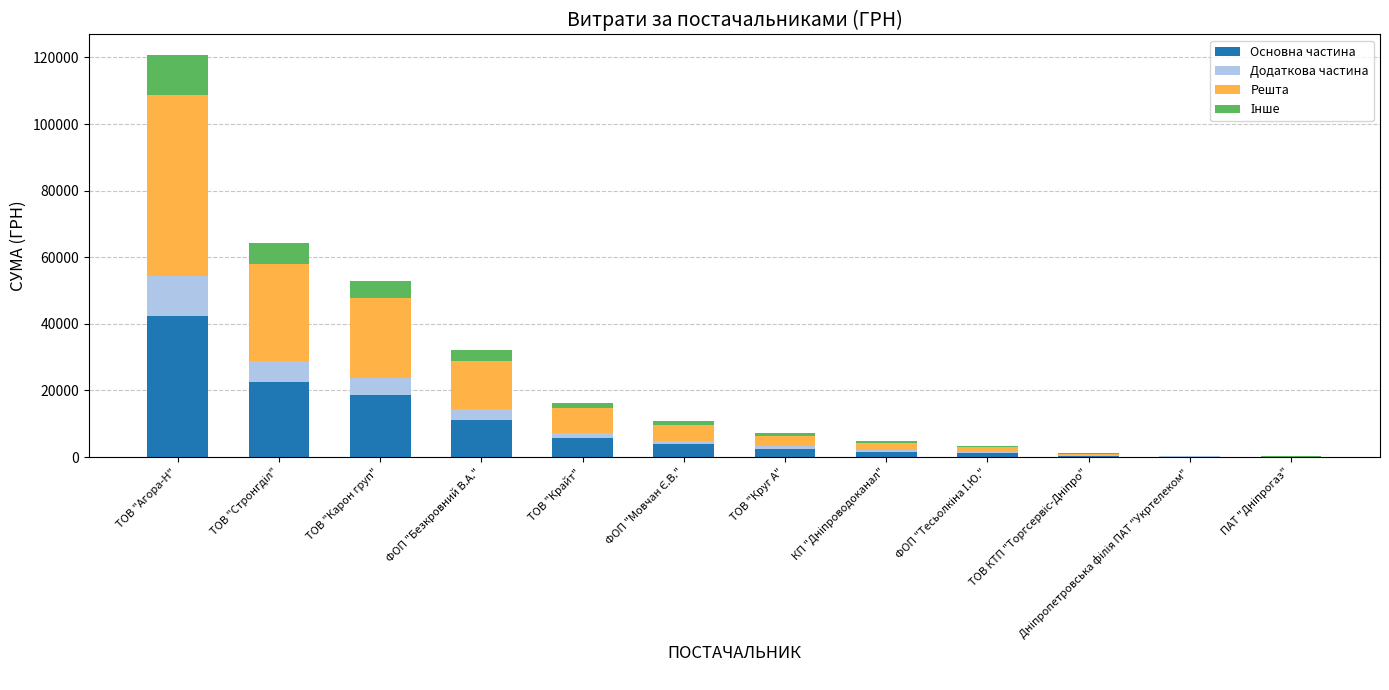

At which category is the sum across all series the highest?

ТОВ "Агора-Н"